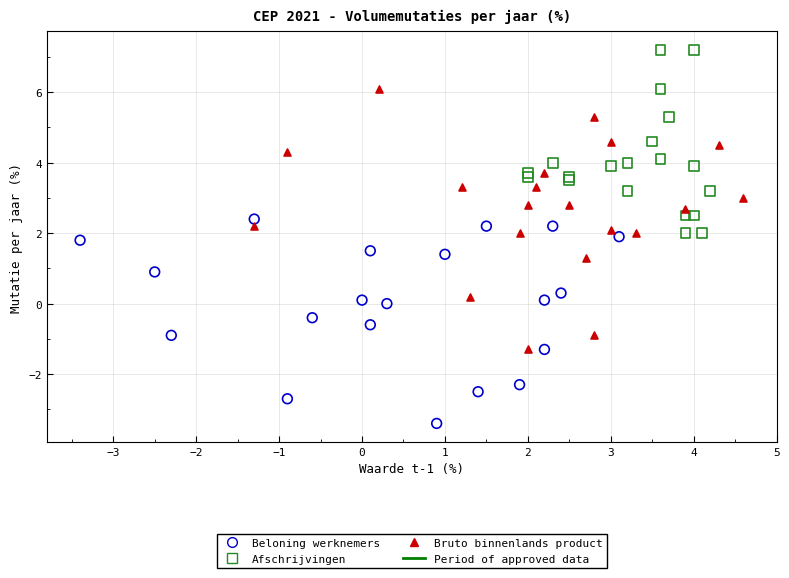

Which series reaches the minimum Y coordinate?

Beloning werknemers